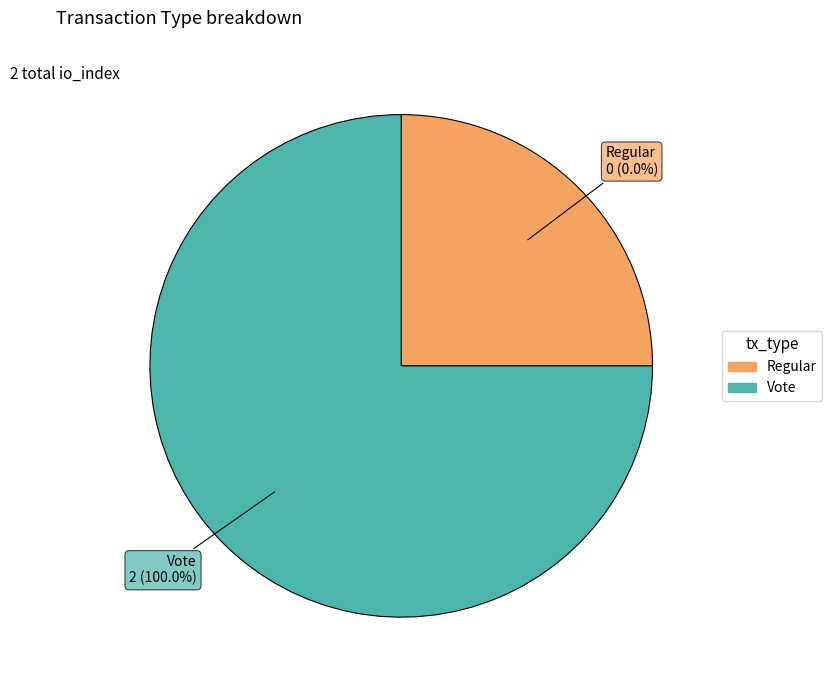

Is it true that Regular is 14% of the pie?

False